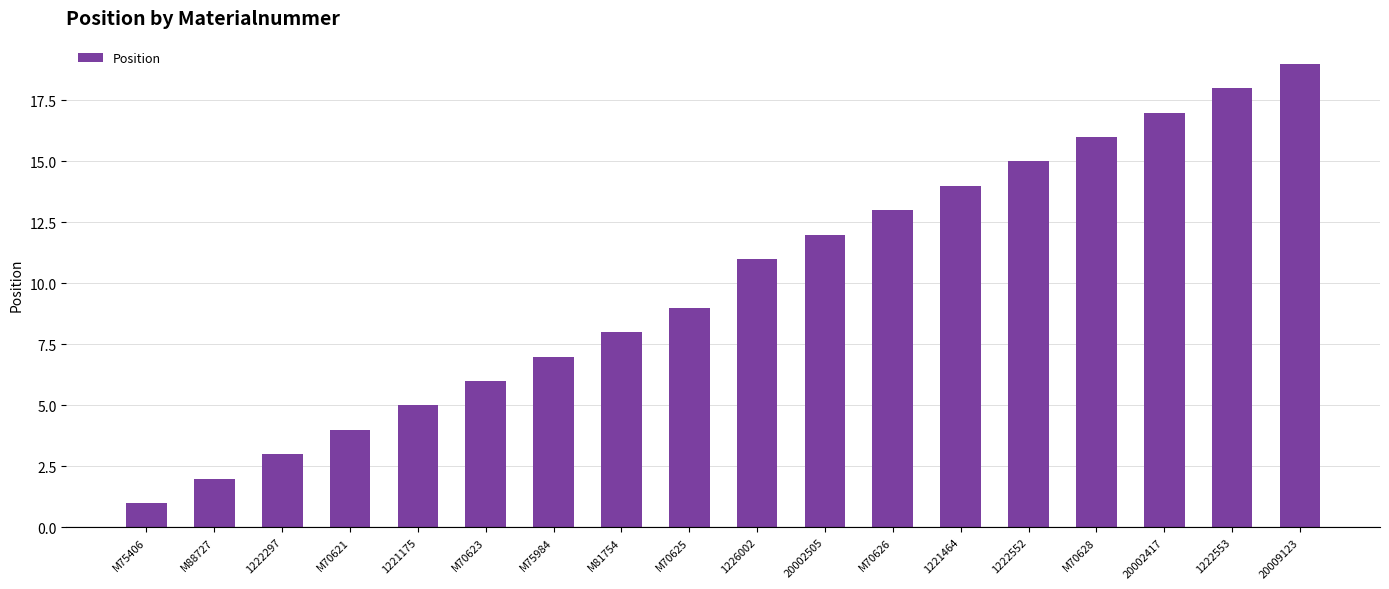

What is the label of the 3rd bar from the left?

1222297